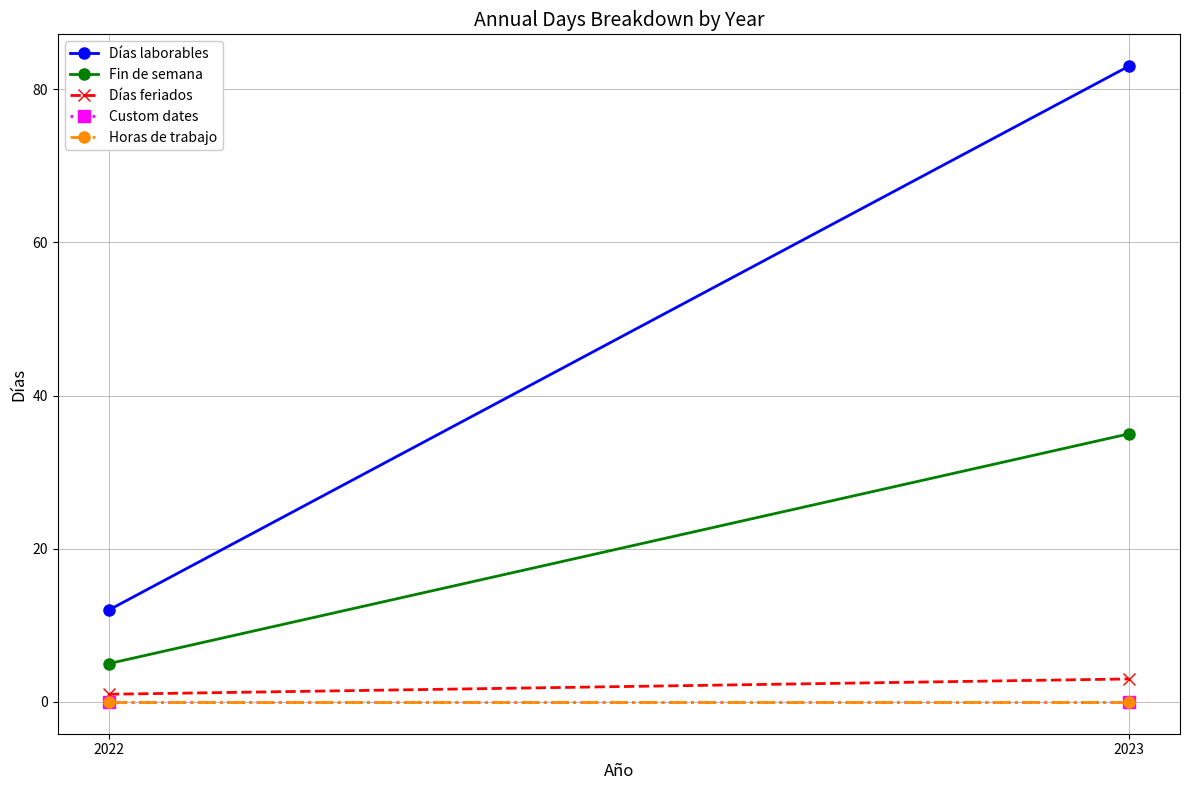

Between 2022 and 2023, which is larger?

2023